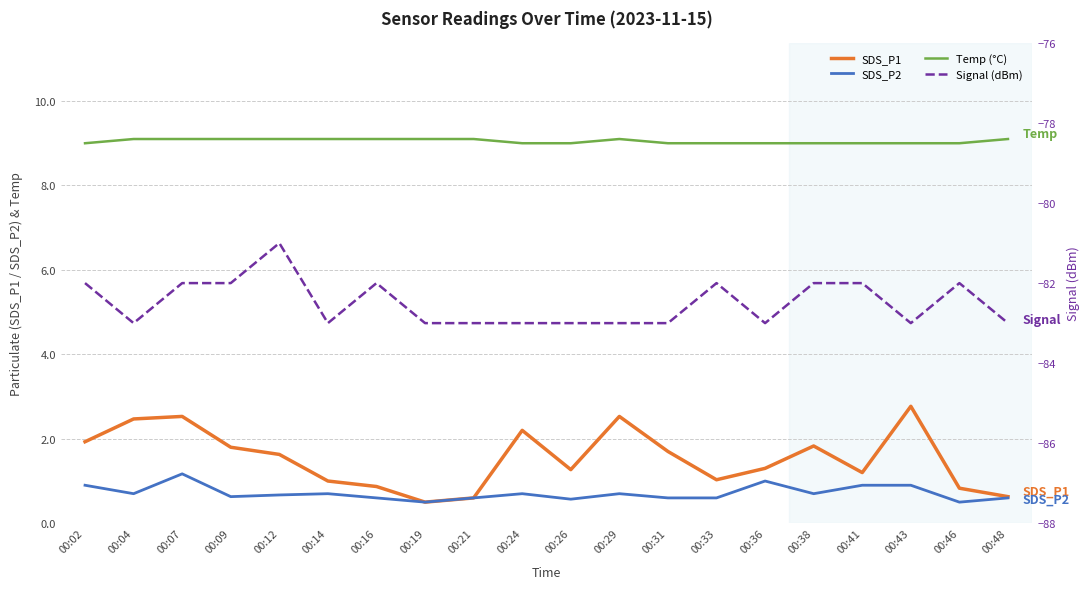

In SDS_P2, how many points are lower than both neighbors (excluding endpoints)?

6